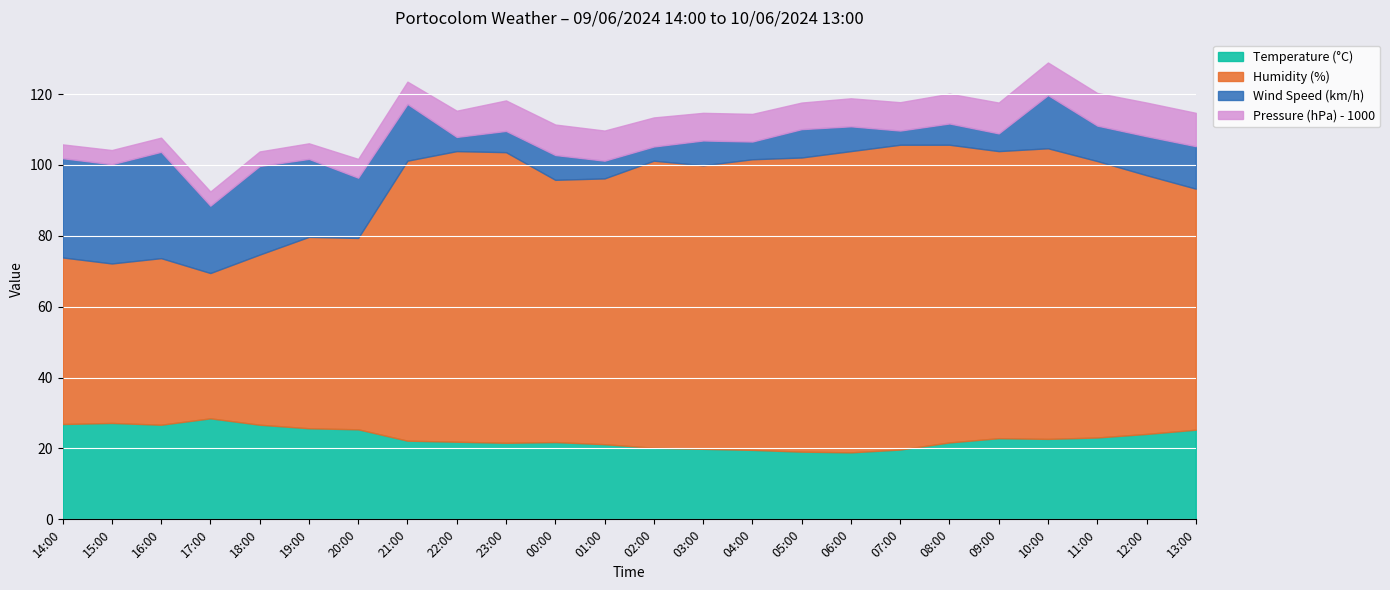

Is the value of Humidity (%) at 18:00 greater than the value of Temperature (°C) at 09:00?

Yes